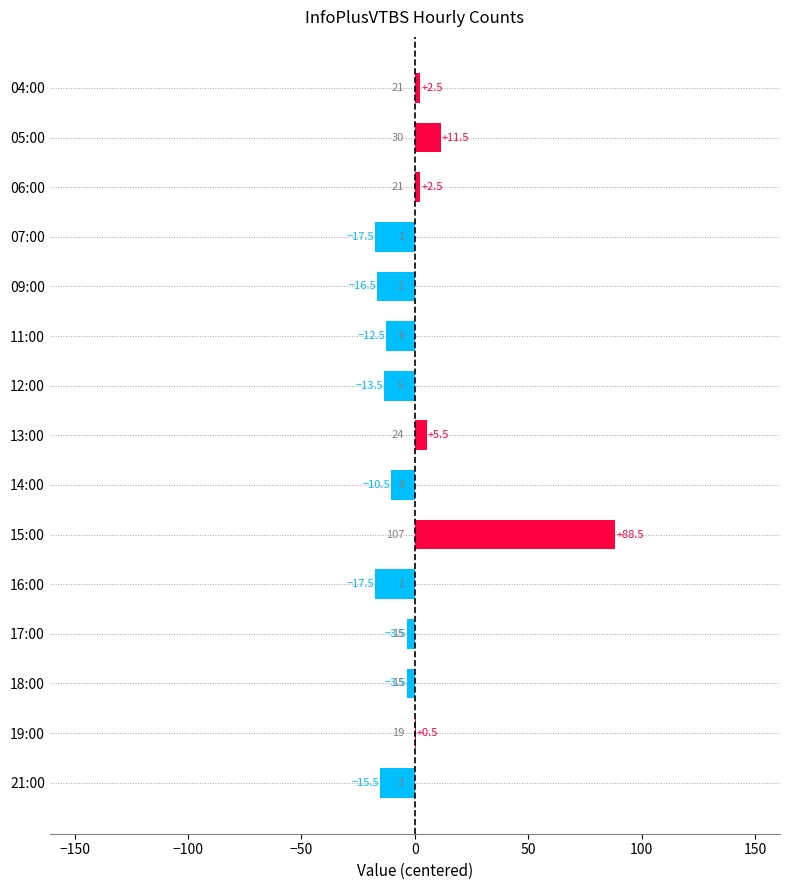

How many categories are shown in the chart?

15